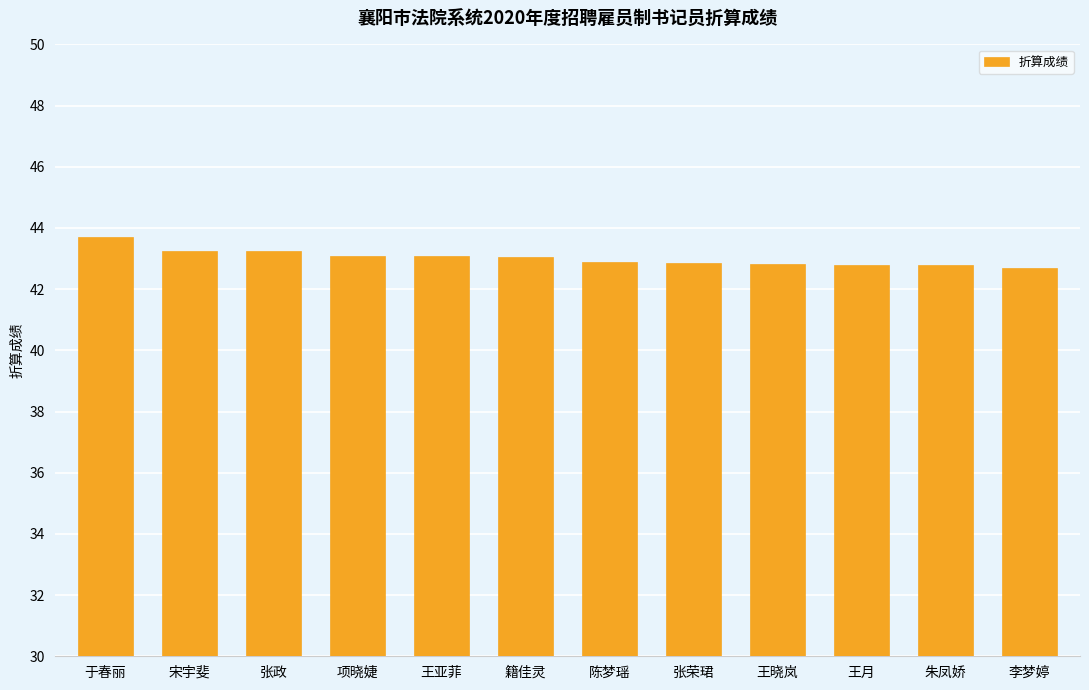

Count the number of categories in the chart.

12